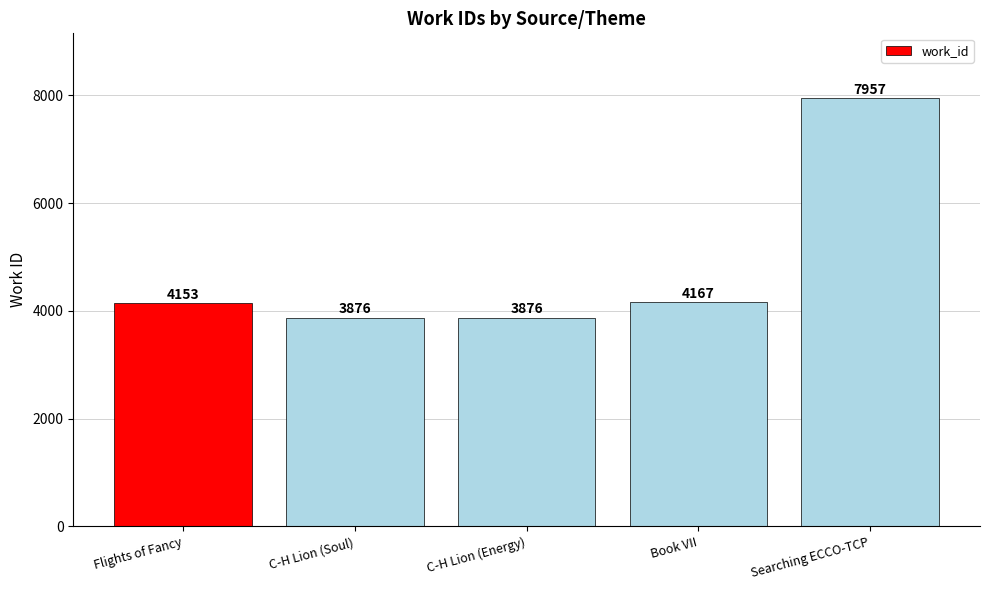

Read the value at C-H Lion (Soul), to the nearest 50.

3900